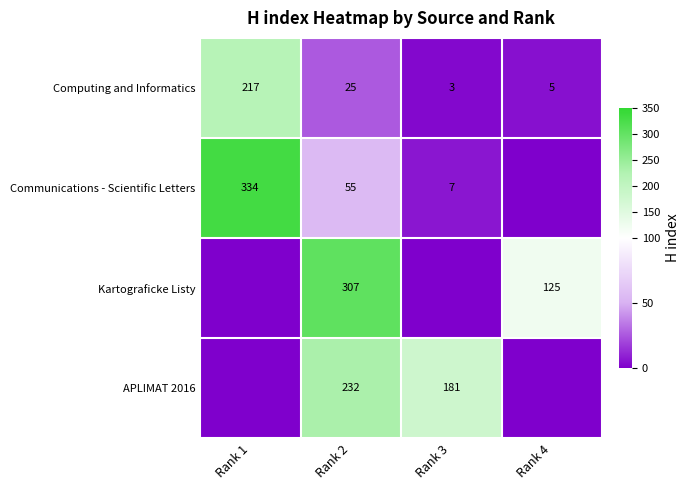

What is the difference between the Communications - Scientific Letters values at Rank 1 and Rank 3?

327